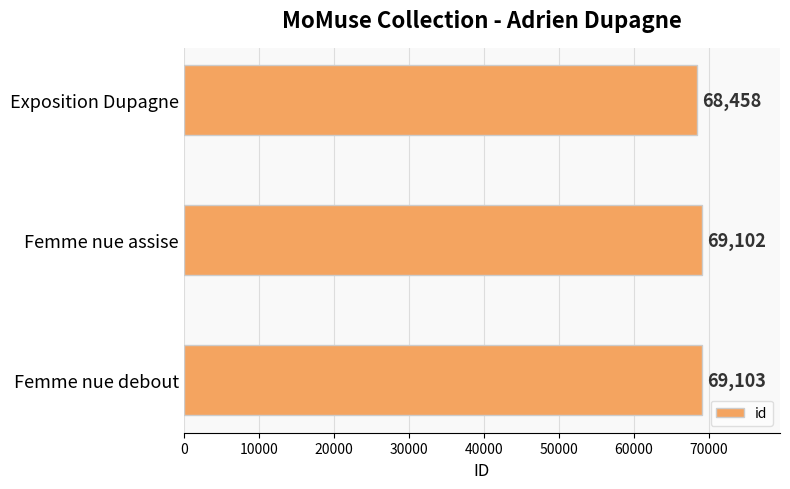

What is the minimum value shown in the chart?

68458